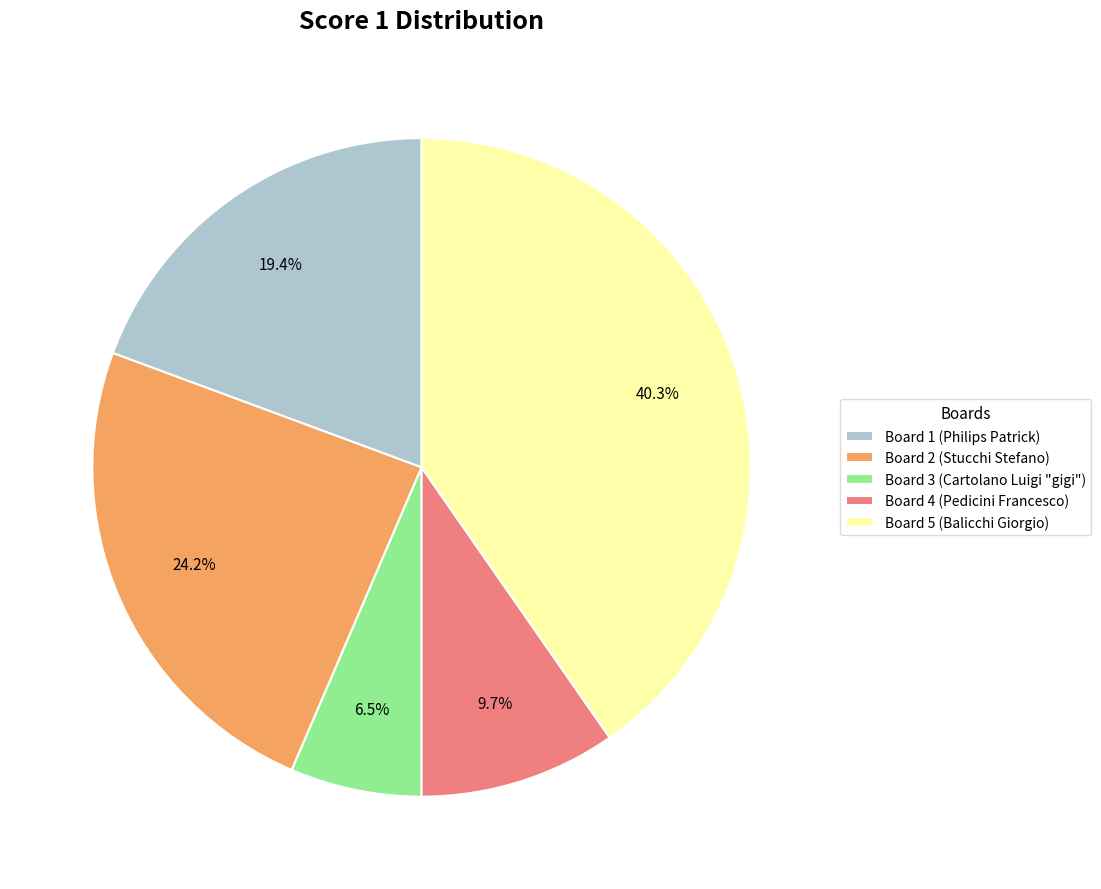

To the nearest percent, what is the difference between the Board 1 and Board 4 slice percentages?

10%